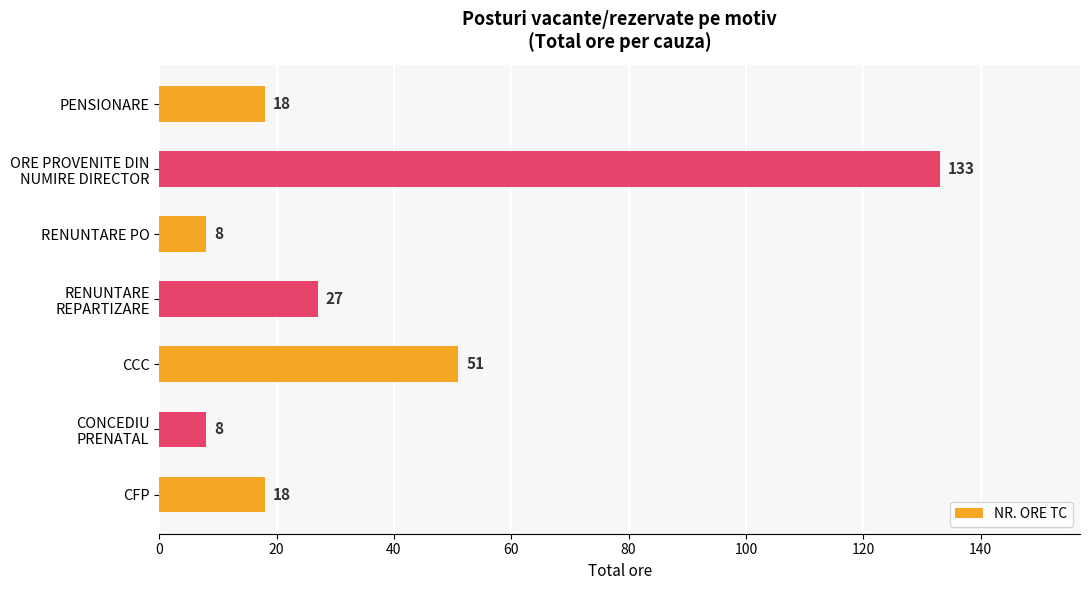

True or false: the data shows 51 at CCC.

True